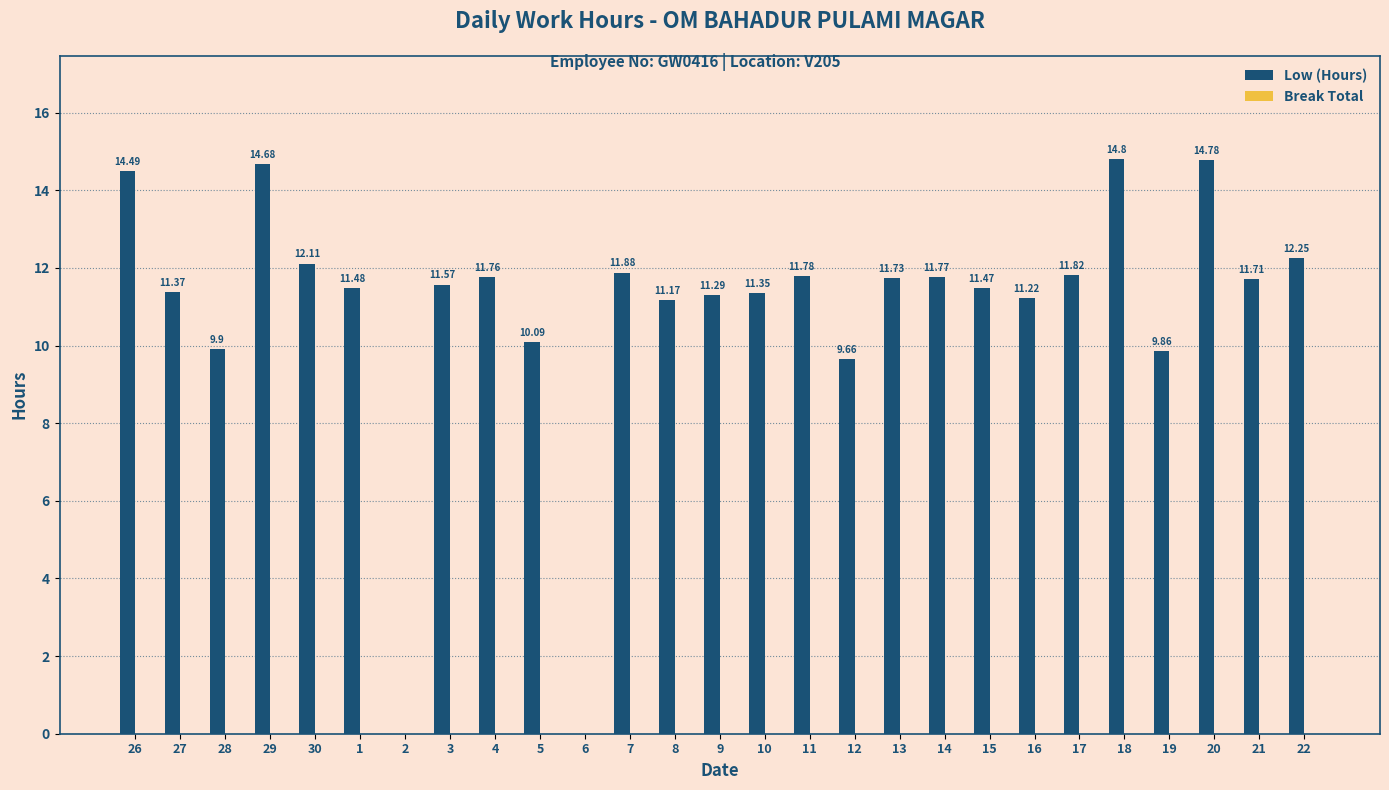

Which has a higher value, 2 or 12?

12